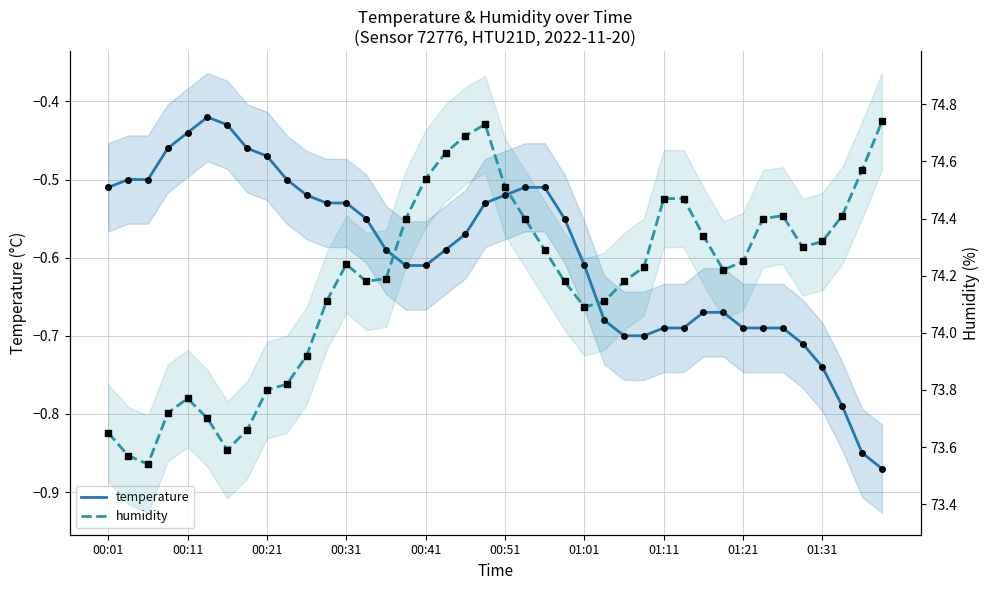

Which series has the largest total across all categories?

humidity